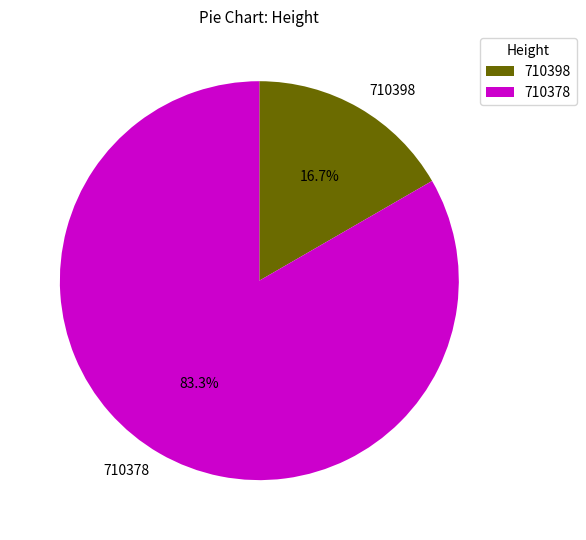

How many slices are in this pie chart?

2